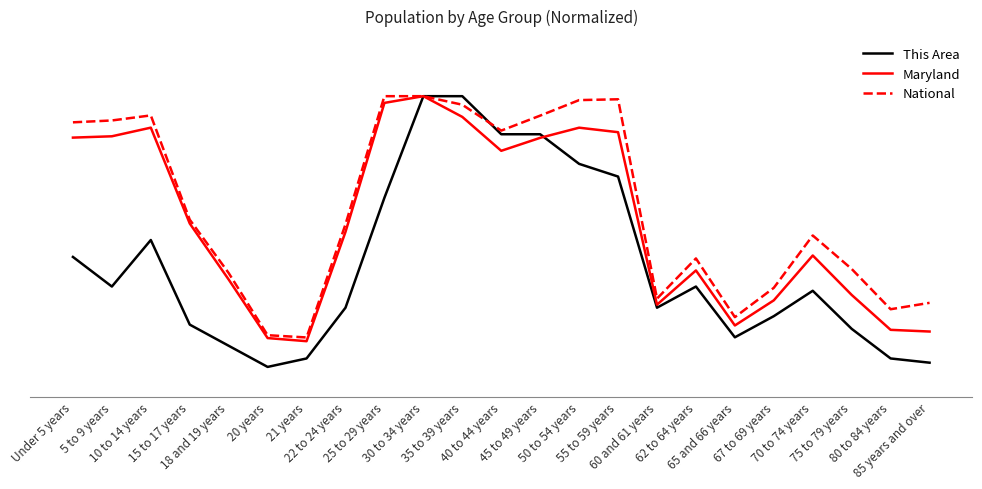

Reading left to right, list all the values displayed in this chart.

This Area: Under 5 years=46.5	5 to 9 years=36.6	10 to 14 years=52.1	15 to 17 years=23.9	18 and 19 years=16.9	20 years=9.9	21 years=12.7	22 to 24 years=29.6	25 to 29 years=66.2	30 to 34 years=100.0	35 to 39 years=100.0	40 to 44 years=87.3	45 to 49 years=87.3	50 to 54 years=77.5	55 to 59 years=73.2	60 and 61 years=29.6	62 to 64 years=36.6	65 and 66 years=19.7	67 to 69 years=26.8	70 to 74 years=35.2	75 to 79 years=22.5	80 to 84 years=12.7	85 years and over=11.3
Maryland: Under 5 years=86.2	5 to 9 years=86.6	10 to 14 years=89.5	15 to 17 years=57.6	18 and 19 years=38.9	20 years=19.5	21 years=18.4	22 to 24 years=54.8	25 to 29 years=97.8	30 to 34 years=100.0	35 to 39 years=93.1	40 to 44 years=81.8	45 to 49 years=86.1	50 to 54 years=89.5	55 to 59 years=88.0	60 and 61 years=30.6	62 to 64 years=42.0	65 and 66 years=23.7	67 to 69 years=32.0	70 to 74 years=47.0	75 to 79 years=33.8	80 to 84 years=22.2	85 years and over=21.6
National: Under 5 years=91.3	5 to 9 years=91.9	10 to 14 years=93.6	15 to 17 years=58.9	18 and 19 years=41.1	20 years=20.4	21 years=19.7	22 to 24 years=57.4	25 to 29 years=100.0	30 to 34 years=100.0	35 to 39 years=97.2	40 to 44 years=88.5	45 to 49 years=93.5	50 to 54 years=98.7	55 to 59 years=99.0	60 and 61 years=32.6	62 to 64 years=46.0	65 and 66 years=26.4	67 to 69 years=36.2	70 to 74 years=53.6	75 to 79 years=42.5	80 to 84 years=29.1	85 years and over=31.2